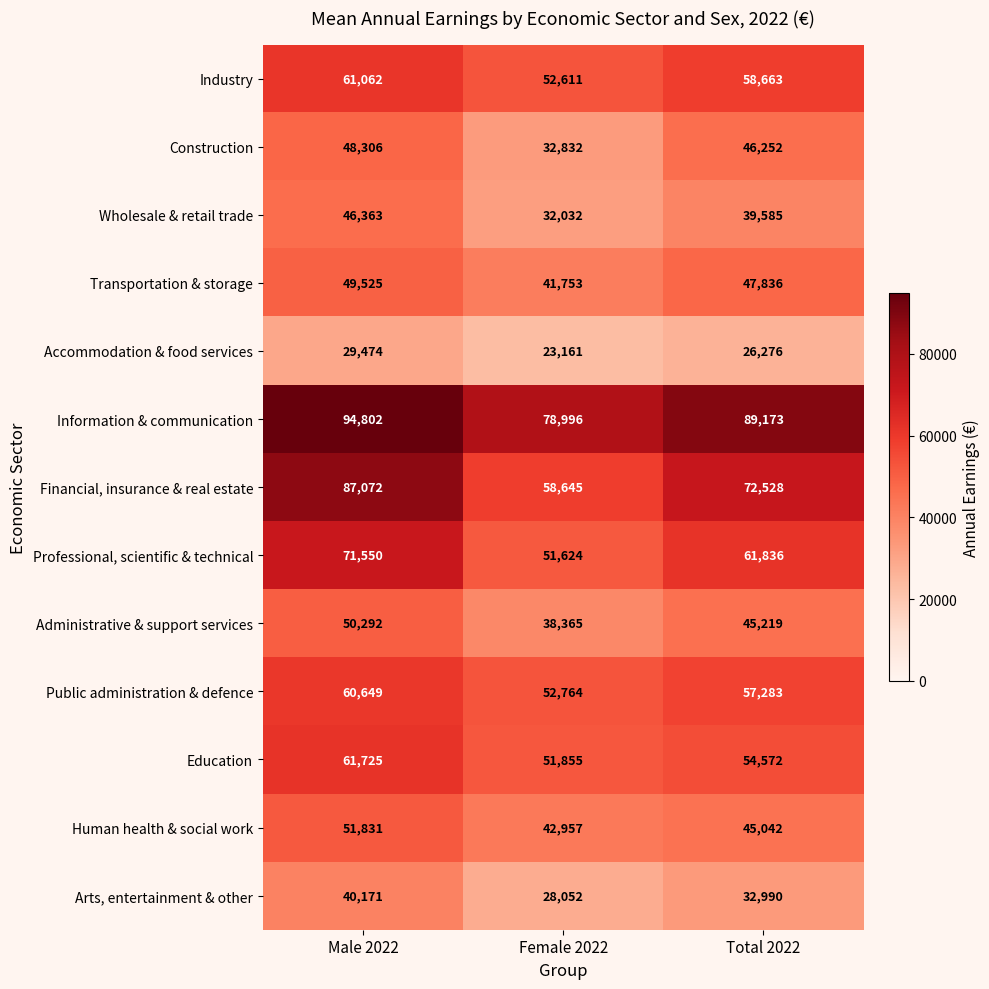

True or false: Professional, scientific & technical has a value of 124976 at Male 2022.

False